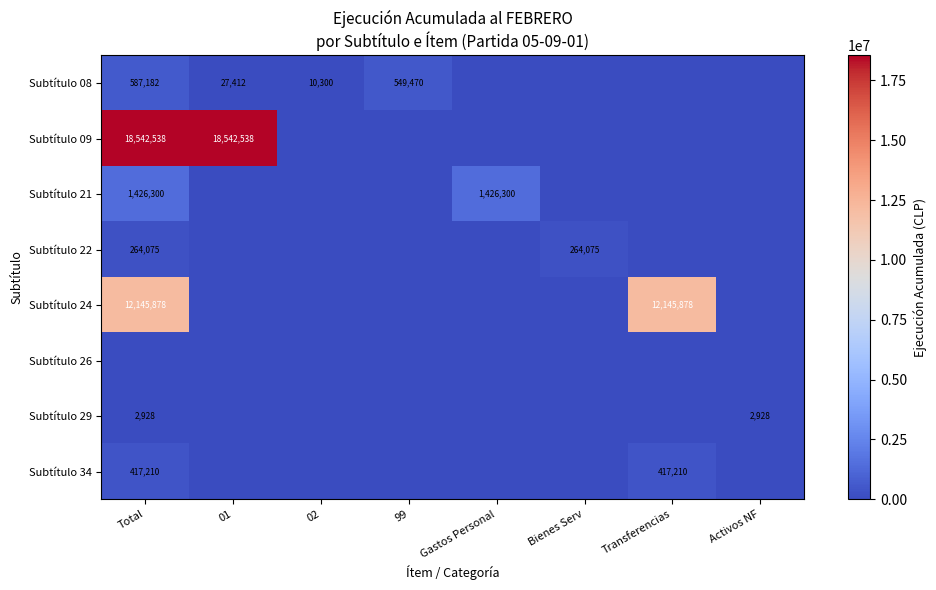

At how many categories does at least one series exceed 6645778?

3